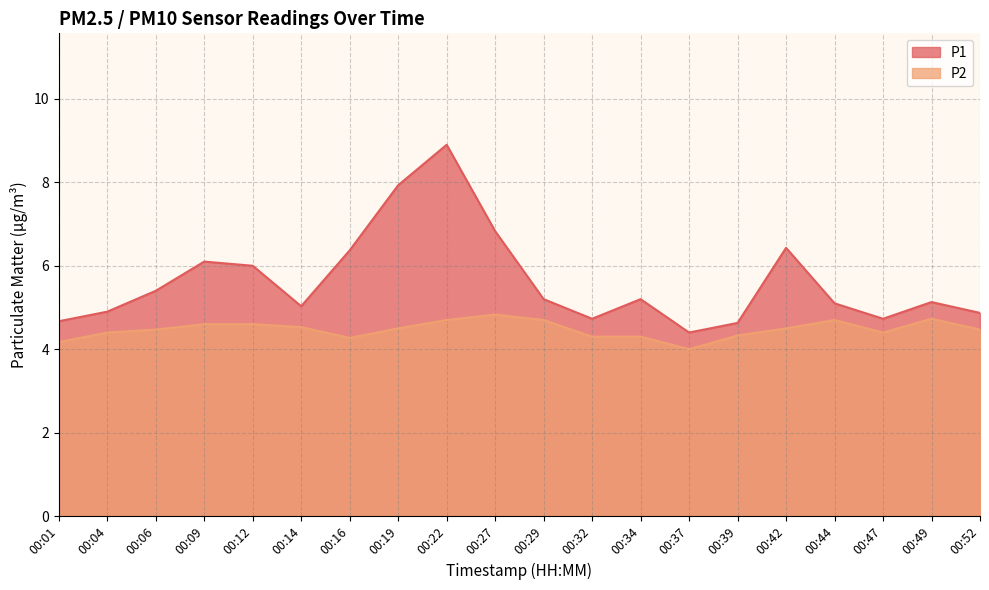

What is the sum of all P1 values?

112.5